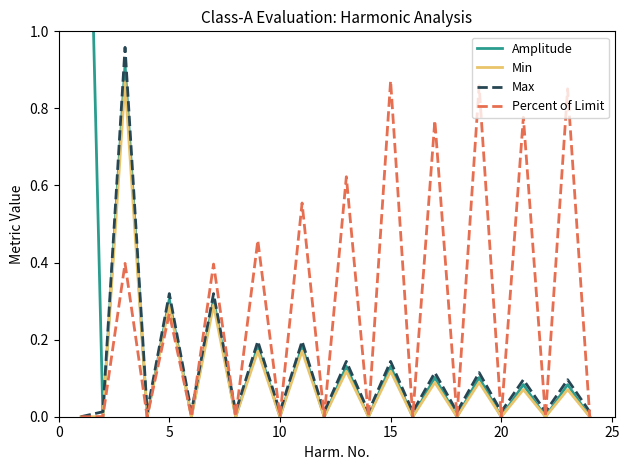

What are all the series names shown in the legend?

Amplitude, Min, Max, Percent of Limit